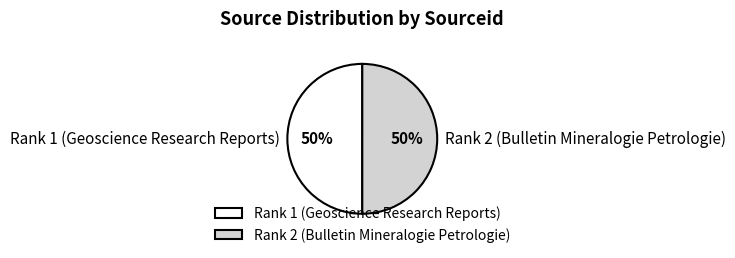

Is it true that Rank 1 (Geoscience Research Reports) is 59% of the pie?

False